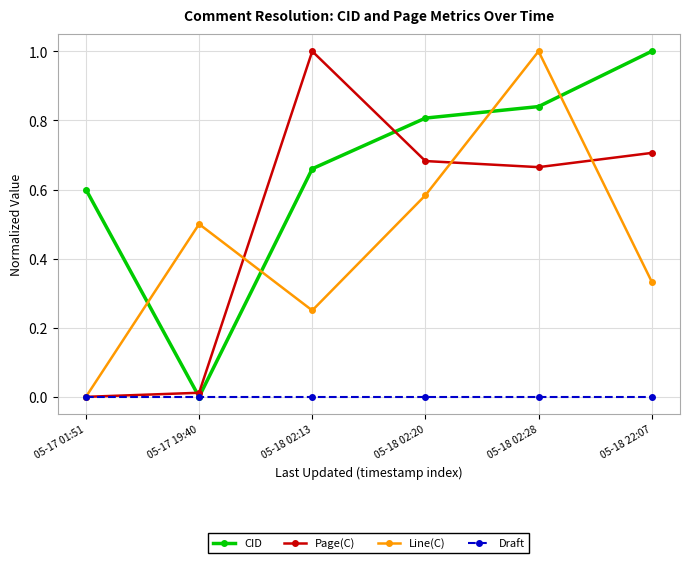

Is it true that Page(C) equals 0.5 at 05-17 01:51?

False